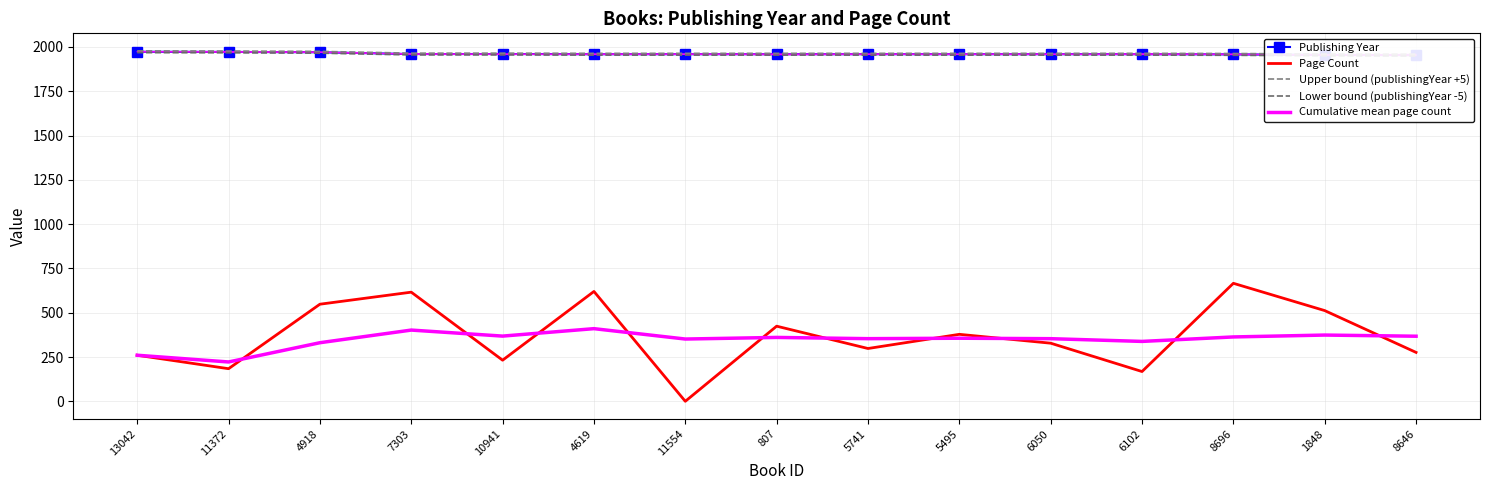

Rank the categories by Upper bound (publishingYear +5) value from highest to lowest.

13042, 11372, 4918, 7303, 10941, 4619, 11554, 807, 5741, 5495, 6050, 6102, 8696, 1848, 8646